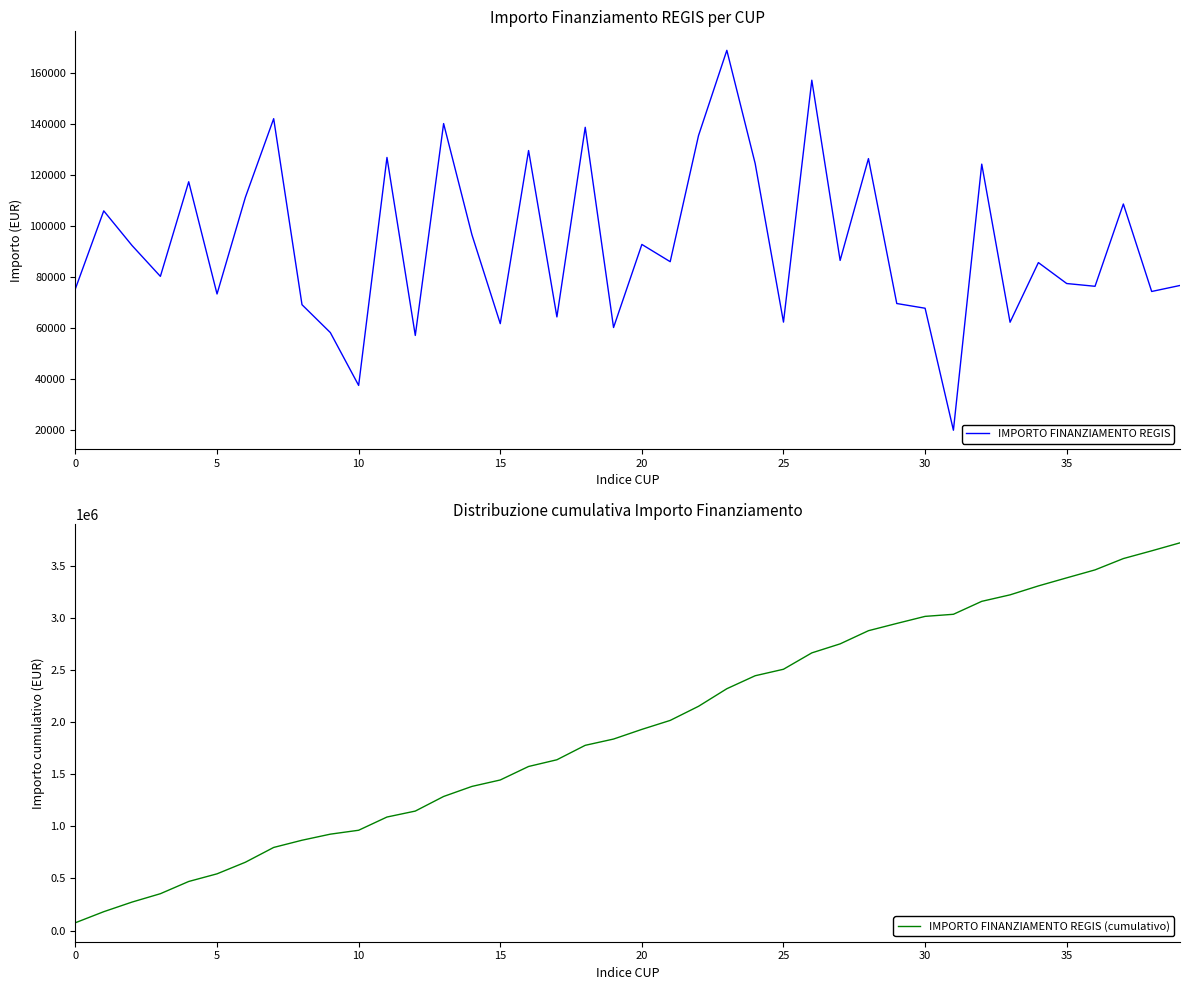

Which series has the largest total across all categories?

IMPORTO FINANZIAMENTO REGIS (cumulativo)